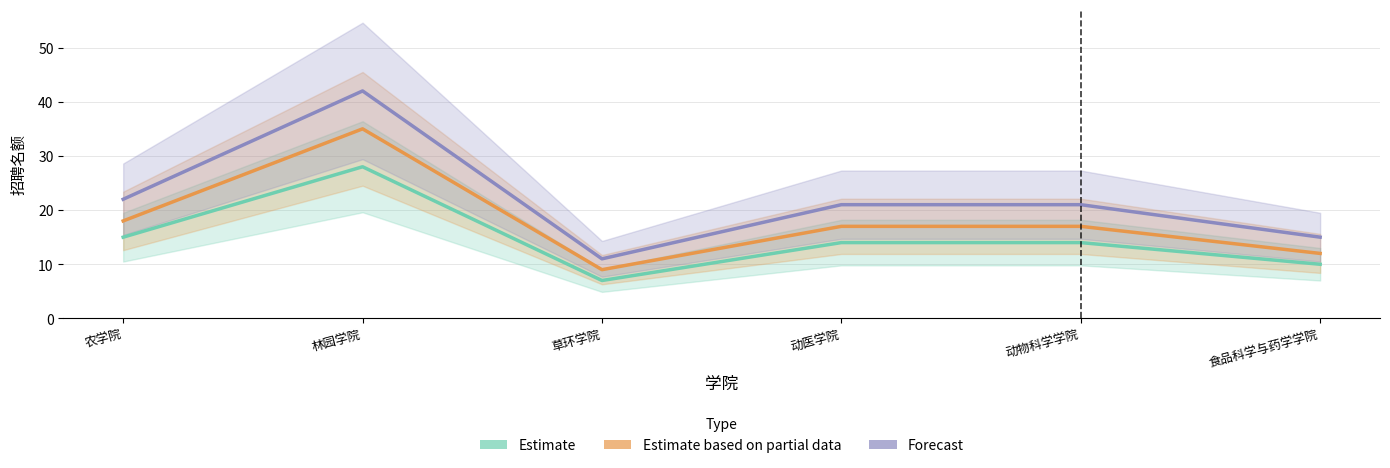

Which series has the widest spread of values?

Forecast